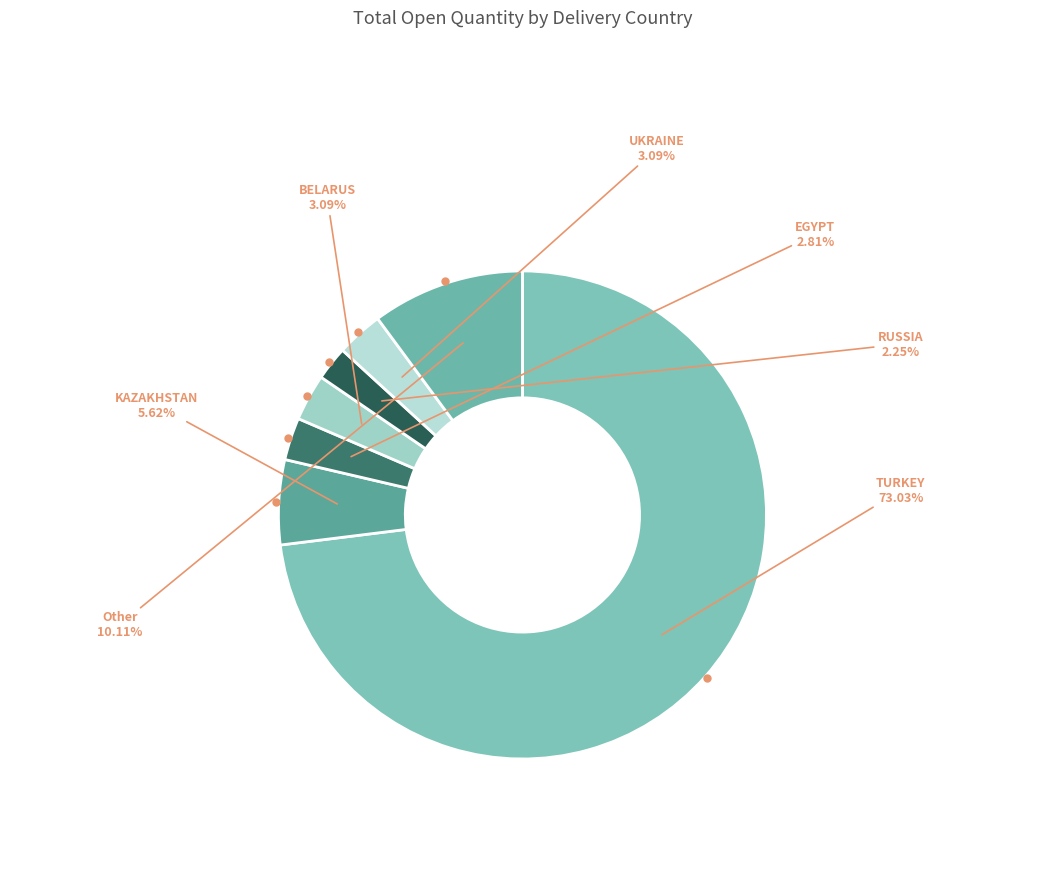

Is the sum of RUSSIA and TURKEY greater than half?

Yes